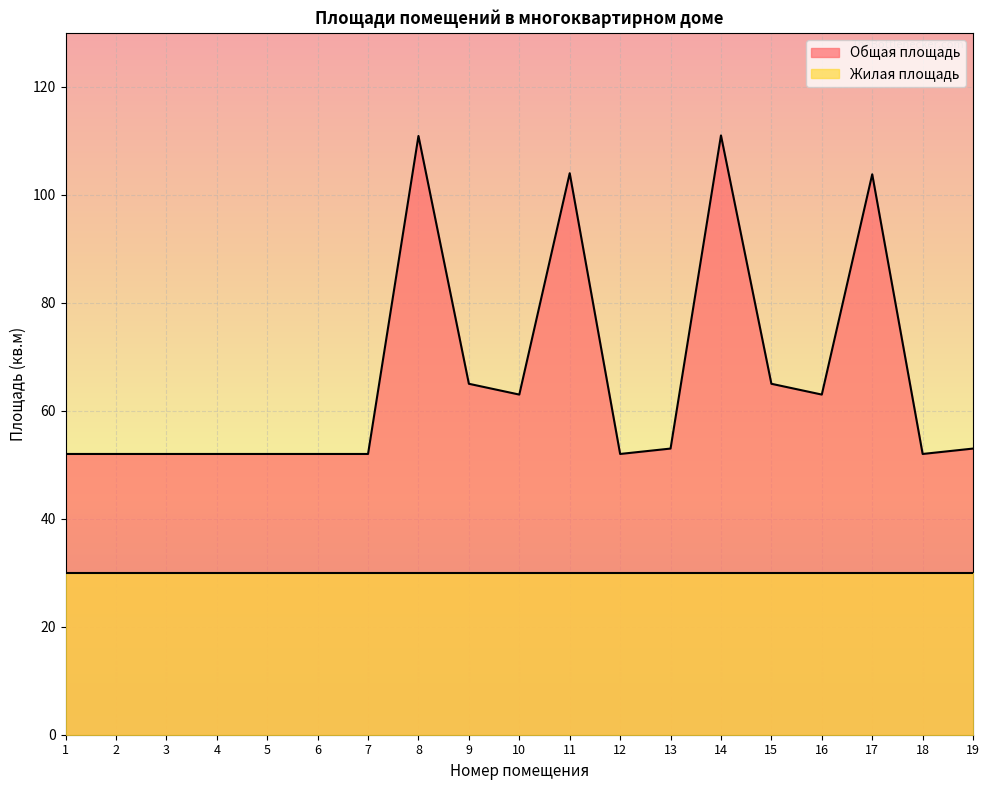

Reading left to right, extract all data points from this chart.

1=52.0	2=52.0	3=52.0	4=52.0	5=52.0	6=52.0	7=52.0	8=110.9	9=65.0	10=63.0	11=104.0	12=52.0	13=53.0	14=111.0	15=65.0	16=63.0	17=103.8	18=52.0	19=53.0